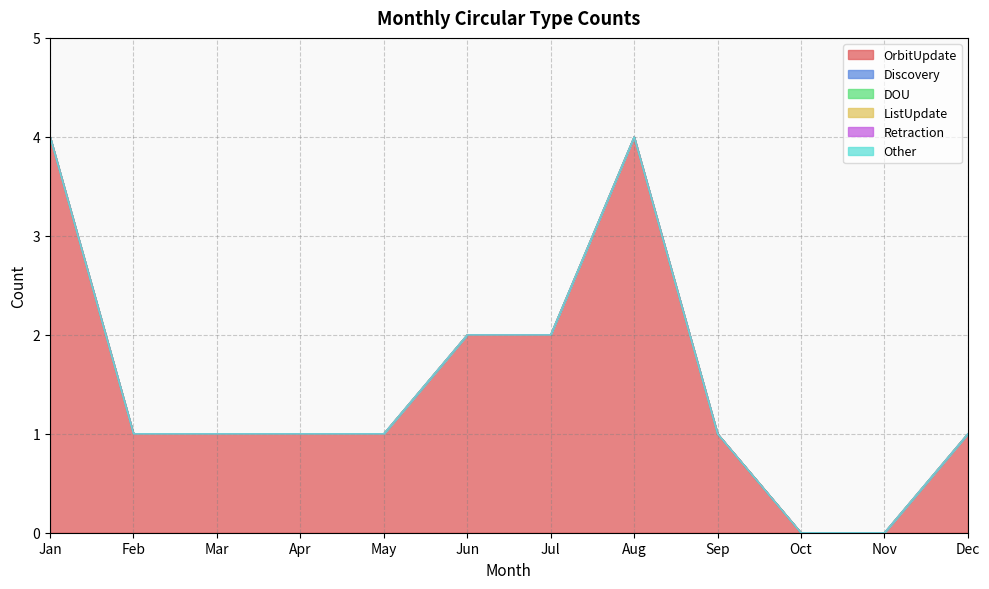

True or false: OrbitUpdate and Other intersect in this chart.

False